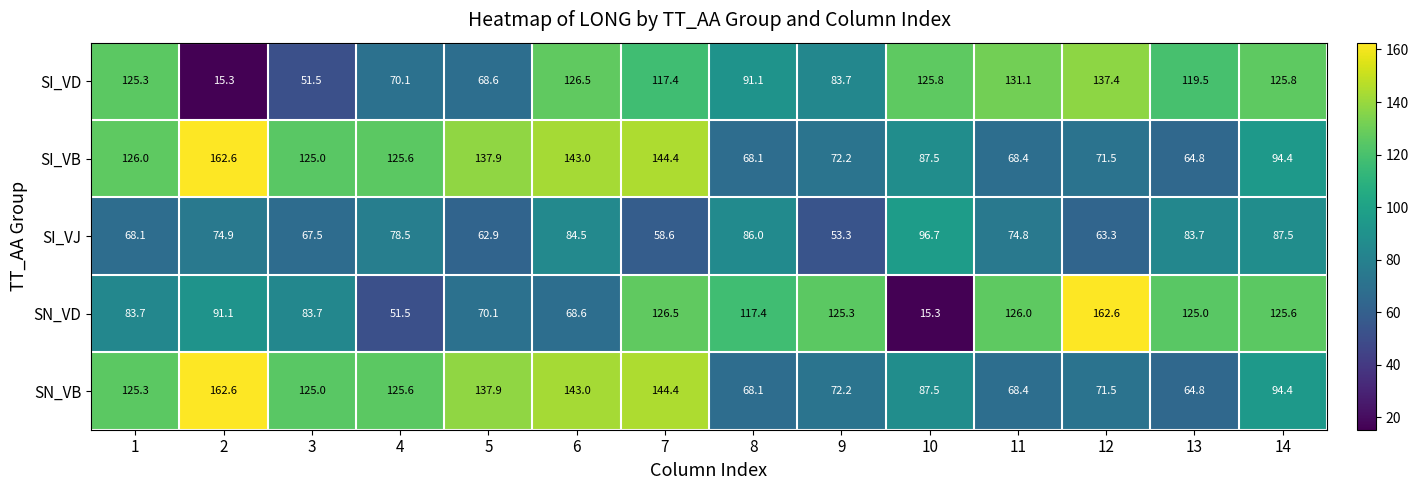

Which series has the largest total across all categories?

SI_VB